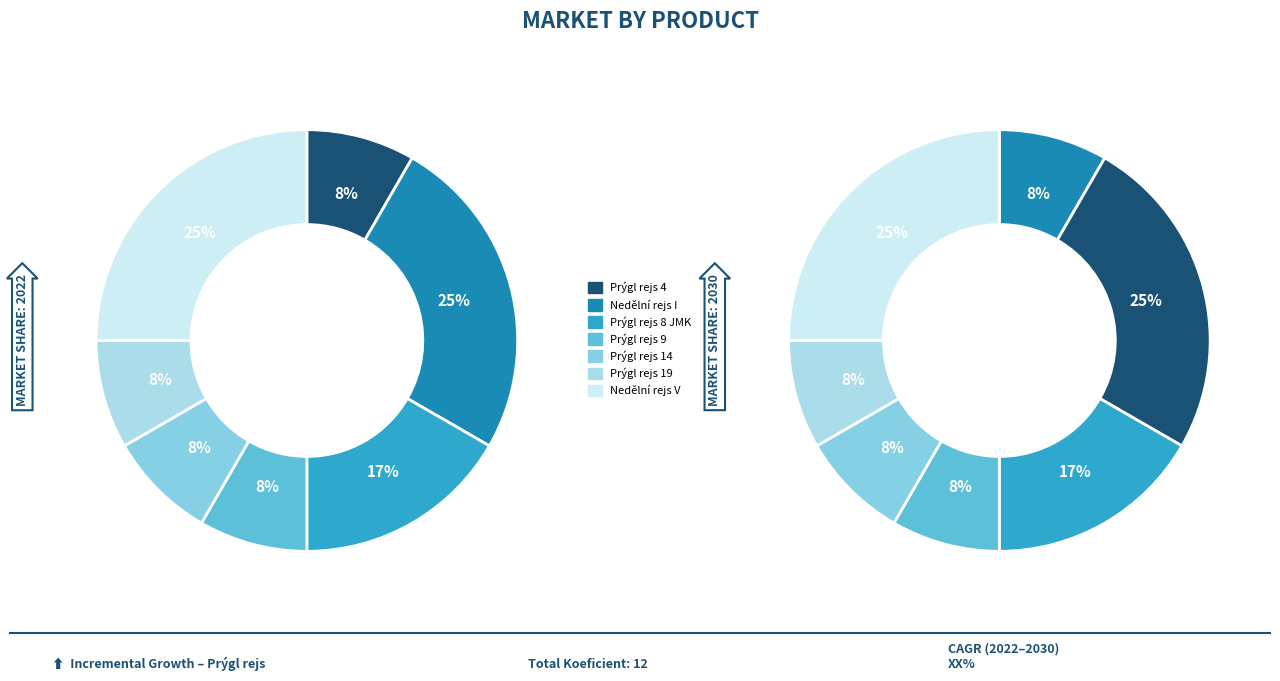

How many slices are in this pie chart?

7